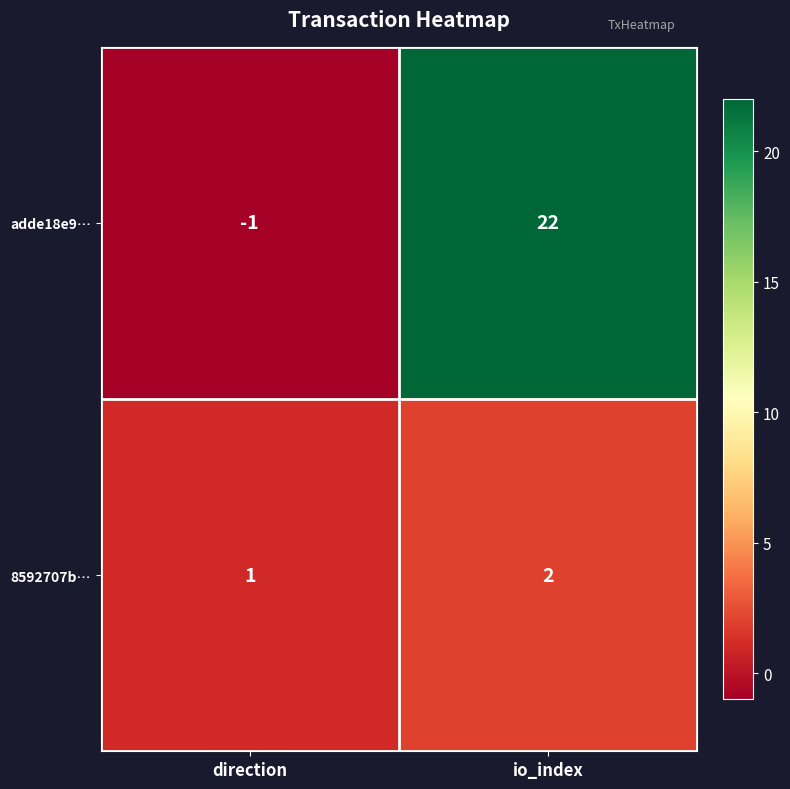

How many positive values does the adde18e9… series have?

1